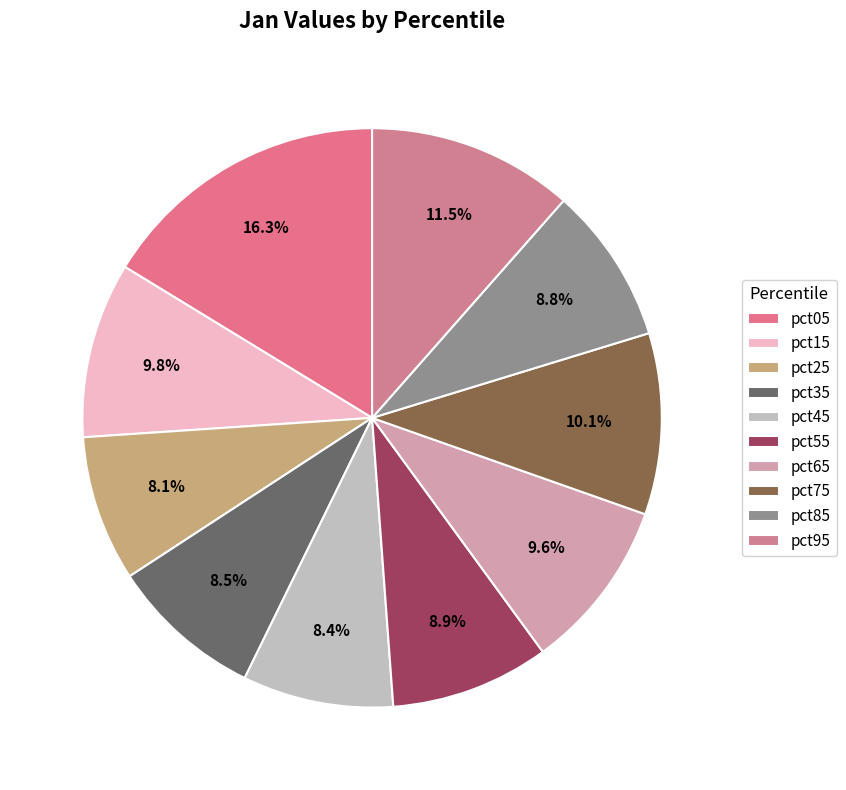

Rank the categories by value from lowest to highest.

pct25, pct45, pct35, pct85, pct55, pct65, pct15, pct75, pct95, pct05